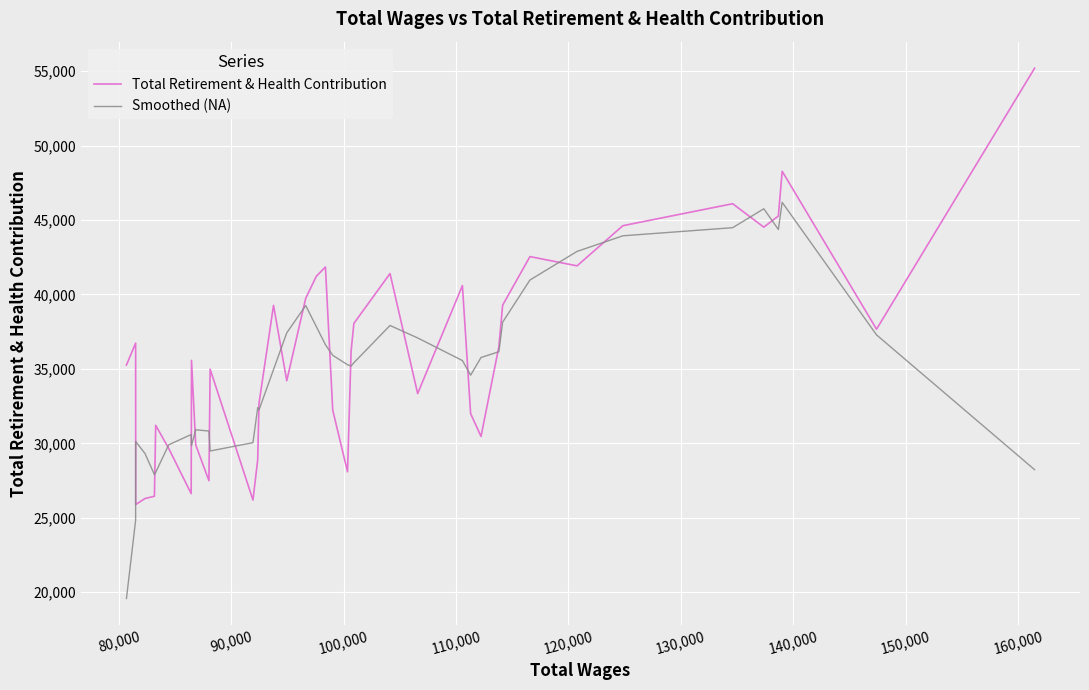

What is the maximum value shown in the chart?

55203.0